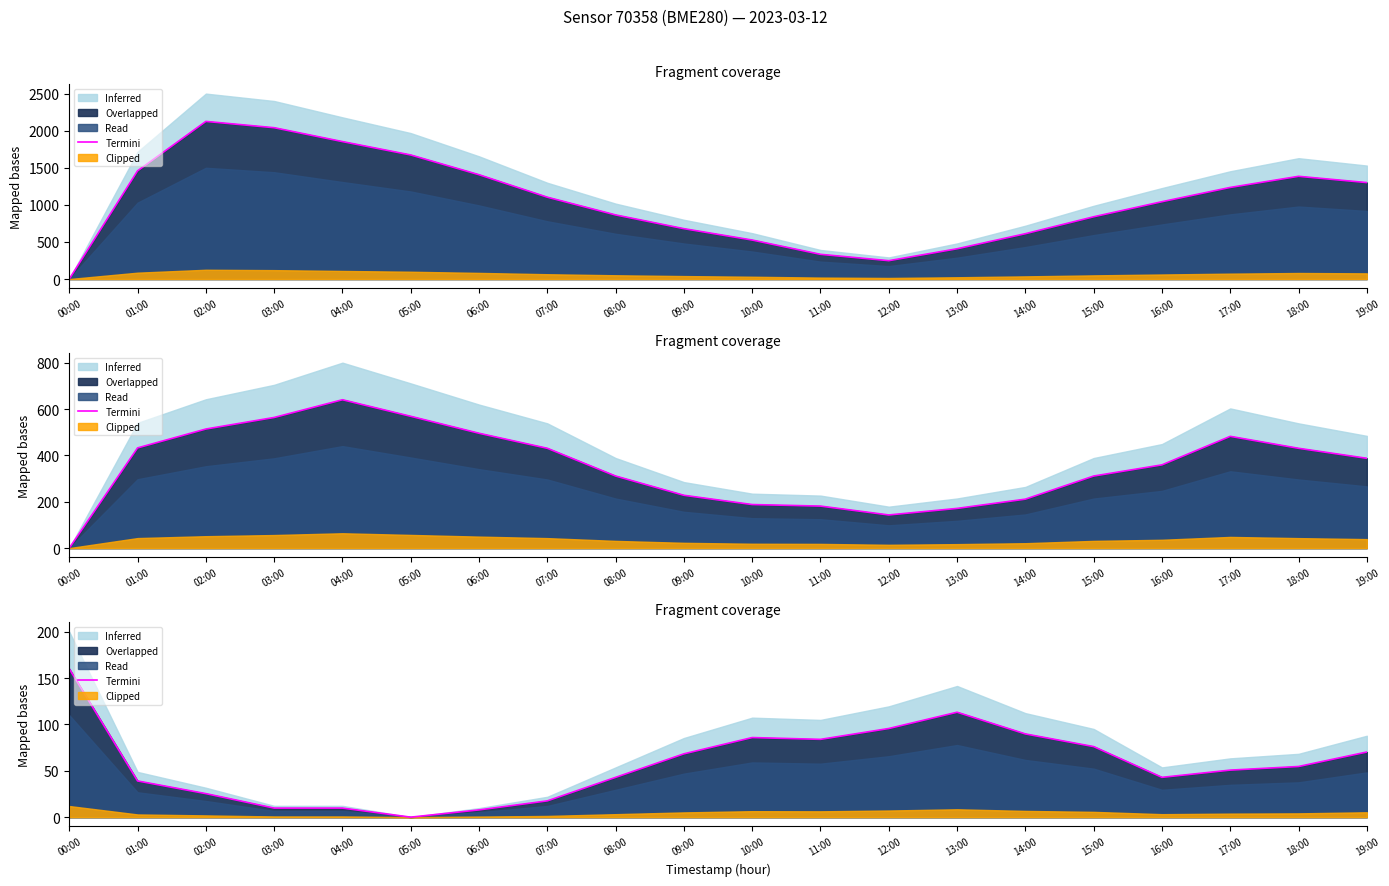

Which label corresponds to the smallest value in the chart?

05:00